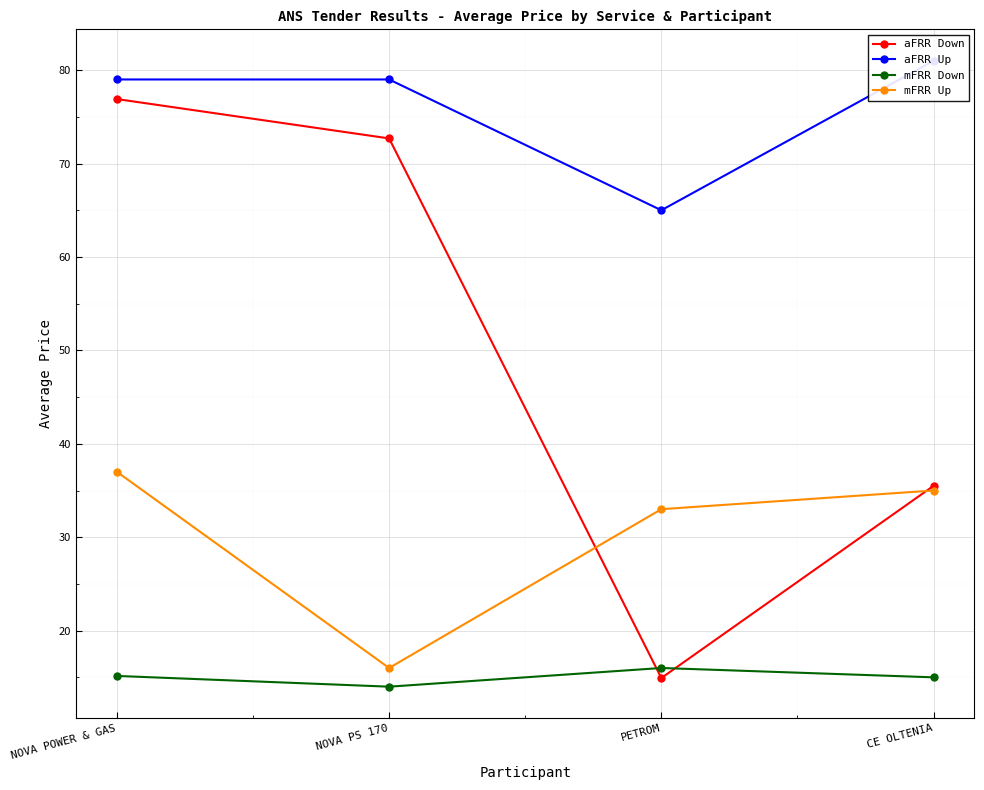

In mFRR Up, how many points are lower than both neighbors (excluding endpoints)?

1